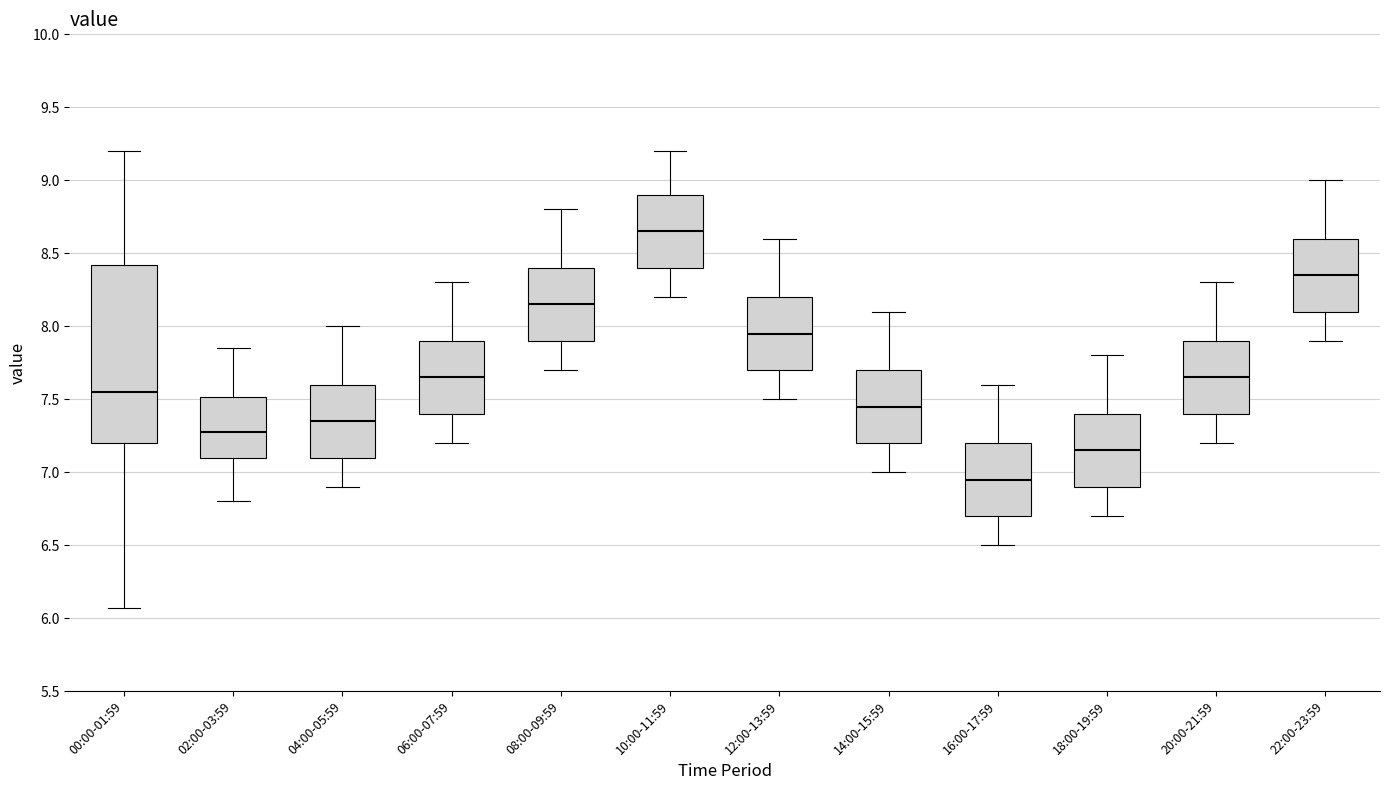

Reading left to right, transcribe this box plot: for each box, give where its median line is, the range the box spans, and where its two whiskers end, as read against the y-axis. The values are not printed on the chart, so give them approximately, as read against the axis.

00:00-01:59: median 7.55, box 7.20 to 8.40, whiskers 6.05 to 9.20
02:00-03:59: median 7.30, box 7.10 to 7.50, whiskers 6.80 to 7.85
04:00-05:59: median 7.35, box 7.10 to 7.60, whiskers 6.90 to 8.00
06:00-07:59: median 7.65, box 7.40 to 7.90, whiskers 7.20 to 8.30
08:00-09:59: median 8.15, box 7.90 to 8.40, whiskers 7.70 to 8.80
10:00-11:59: median 8.65, box 8.40 to 8.90, whiskers 8.20 to 9.20
12:00-13:59: median 7.95, box 7.70 to 8.20, whiskers 7.50 to 8.60
14:00-15:59: median 7.45, box 7.20 to 7.70, whiskers 7.00 to 8.10
16:00-17:59: median 6.95, box 6.70 to 7.20, whiskers 6.50 to 7.60
18:00-19:59: median 7.15, box 6.90 to 7.40, whiskers 6.70 to 7.80
20:00-21:59: median 7.65, box 7.40 to 7.90, whiskers 7.20 to 8.30
22:00-23:59: median 8.35, box 8.10 to 8.60, whiskers 7.90 to 9.00